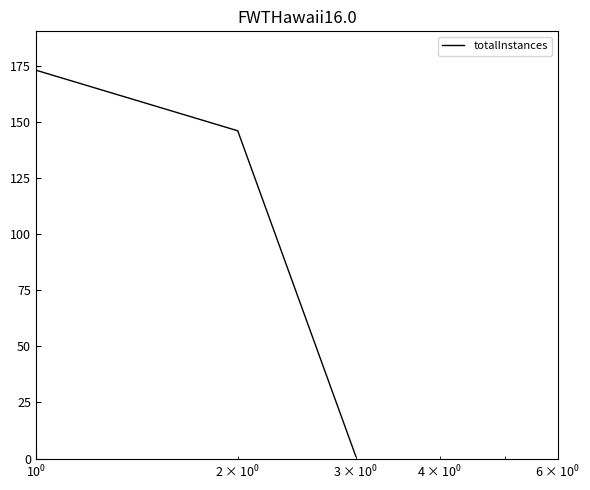

What is the maximum value shown in the chart?

173